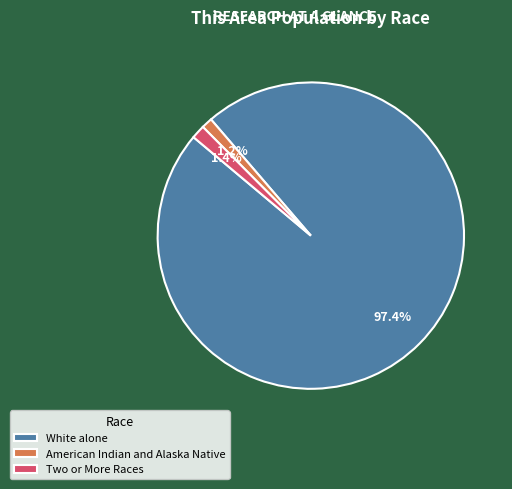

True or false: Two or More Races accounts for 14% of the total.

False